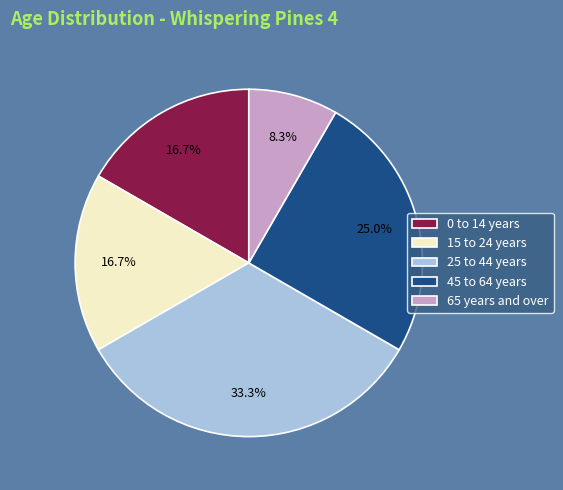

The 25 to 44 years slice represents 22% of the pie. True or false?

False